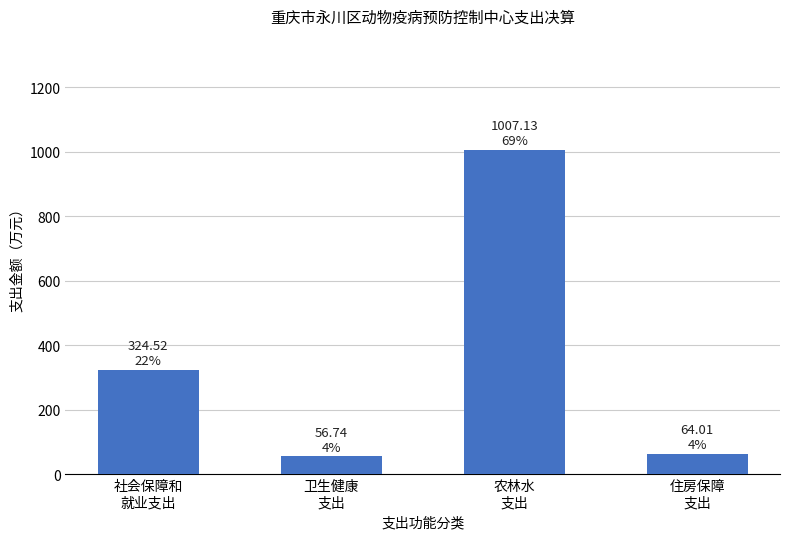

At which label is the value closest to 531?

社会保障和
就业支出